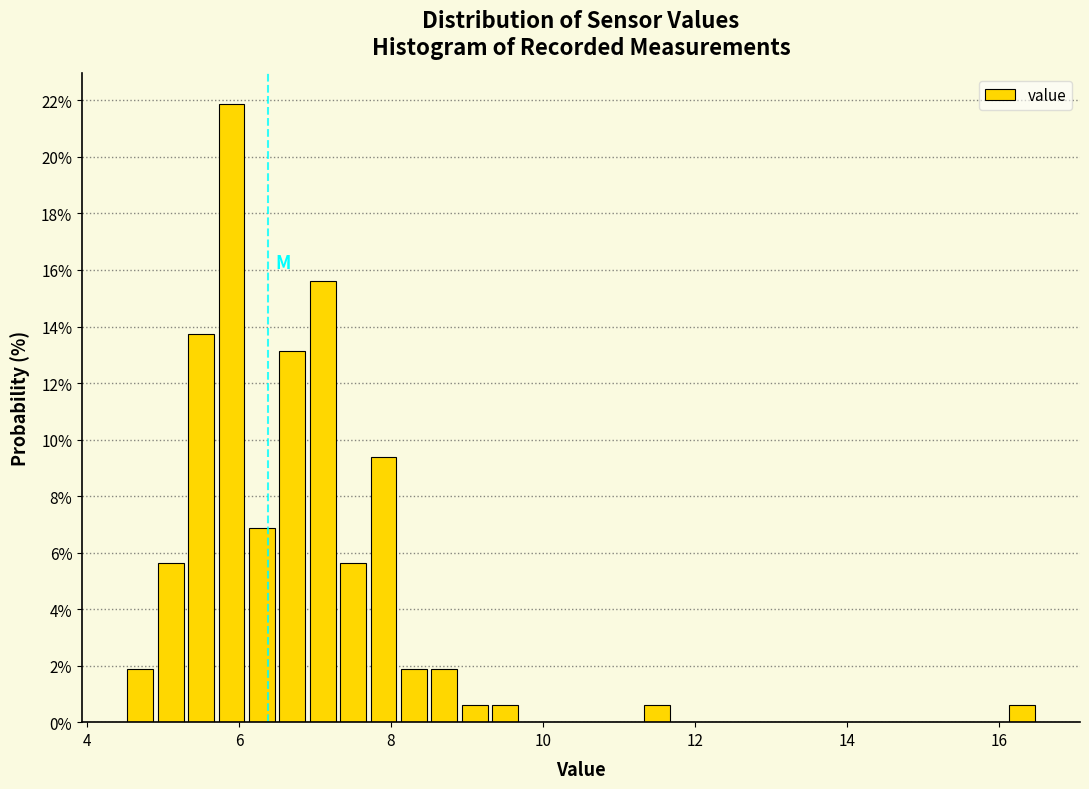

Read against the x-axis, roughly where is the centre of the tallest bar?

6.0